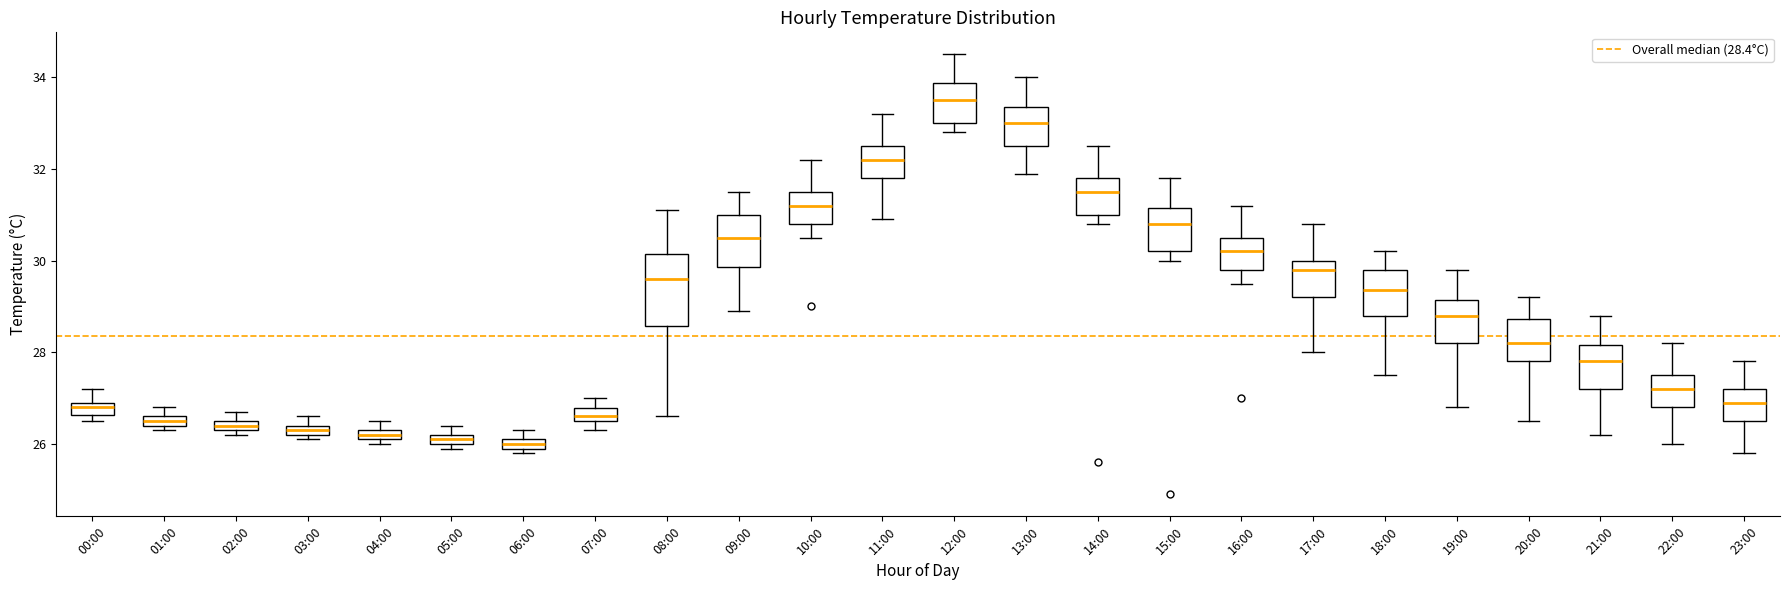

Which box is the tallest, from its lower edge to its upper edge?

08:00